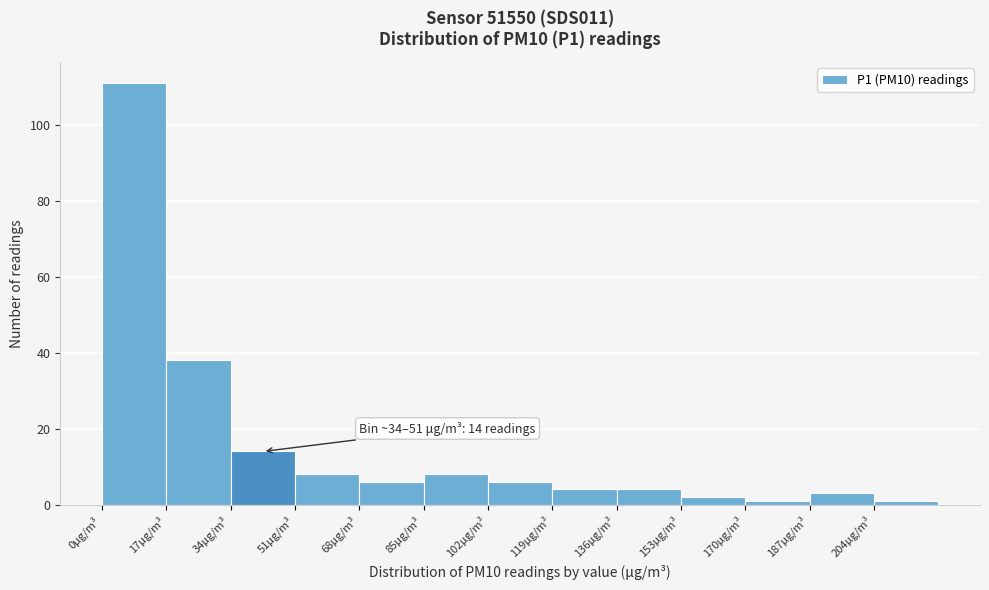

Over which range of the x-axis is the bar tallest?

0 to 17